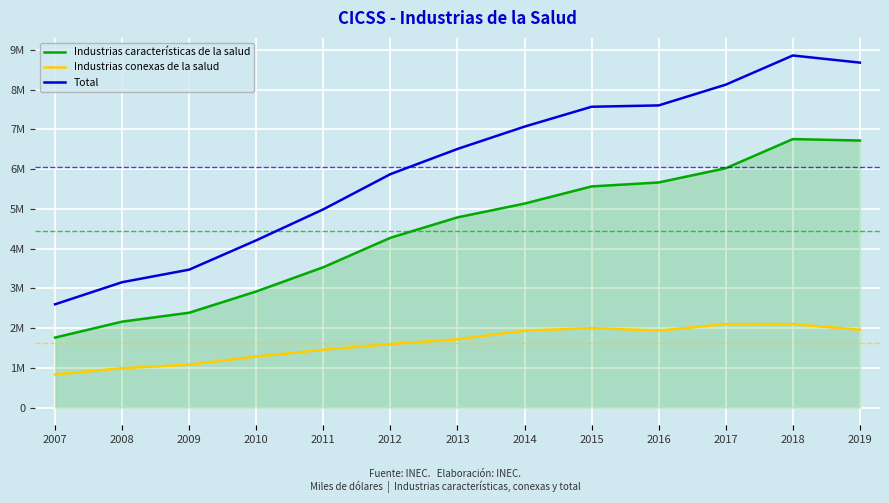

Does the chart display data point markers on the line(s)?

No